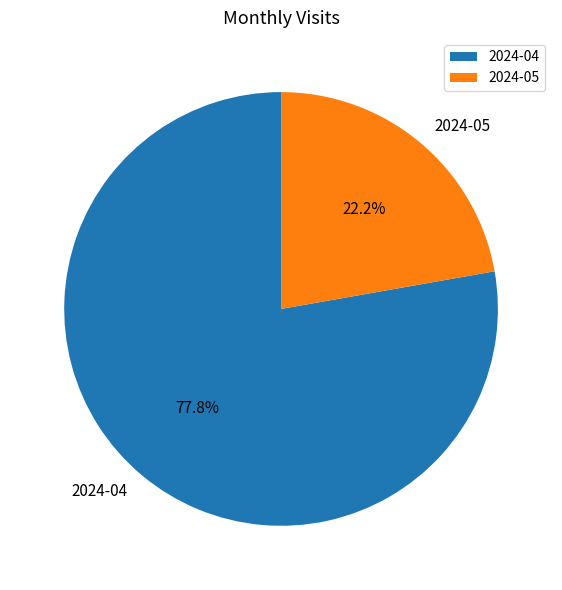

What is the smallest slice in the pie chart?

2024-05